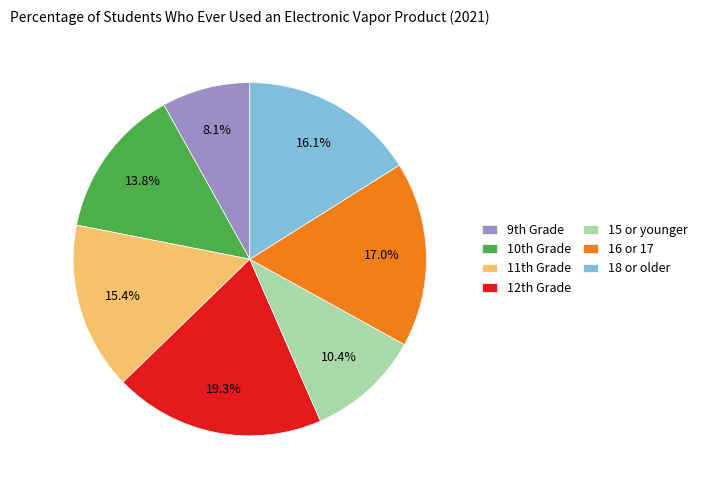

Rank the categories by value from lowest to highest.

9th Grade, 15 or younger, 10th Grade, 11th Grade, 18 or older, 16 or 17, 12th Grade